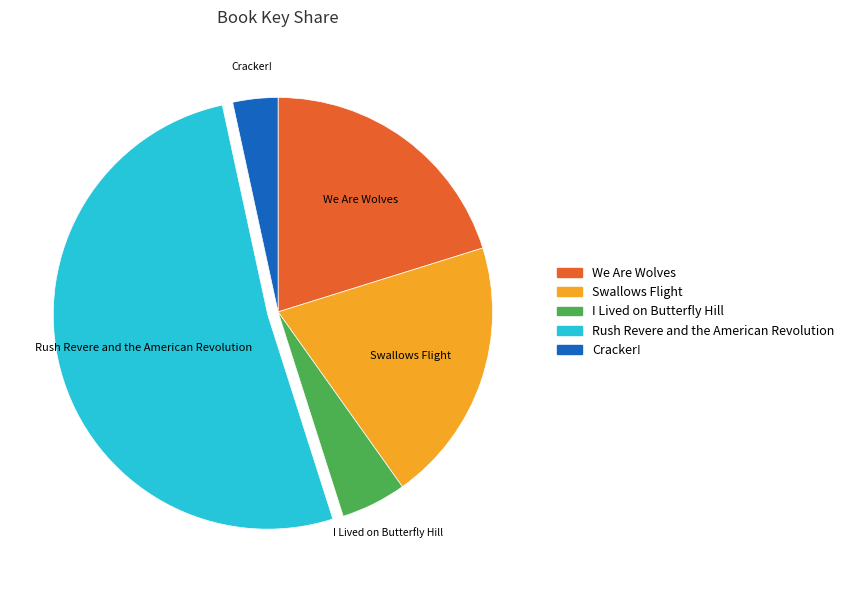

The I Lived on Butterfly Hill slice represents 5% of the pie. True or false?

True